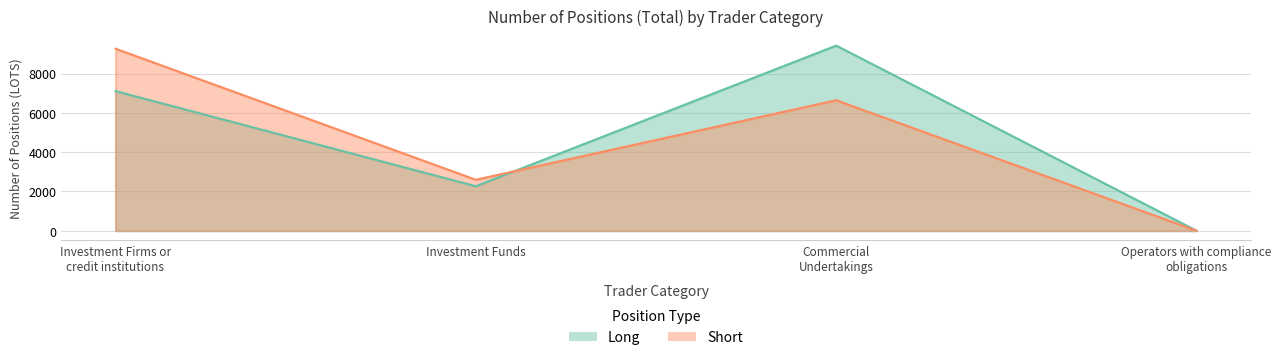

Which category has the lowest value across all series?

Operators with compliance obligations